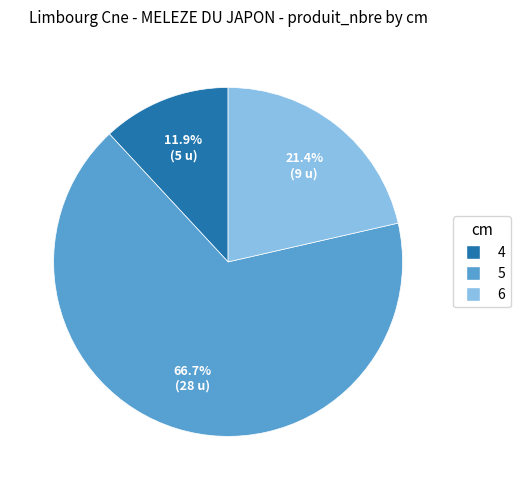

To the nearest percent, what is the combined percentage of 4 and 6?

33%